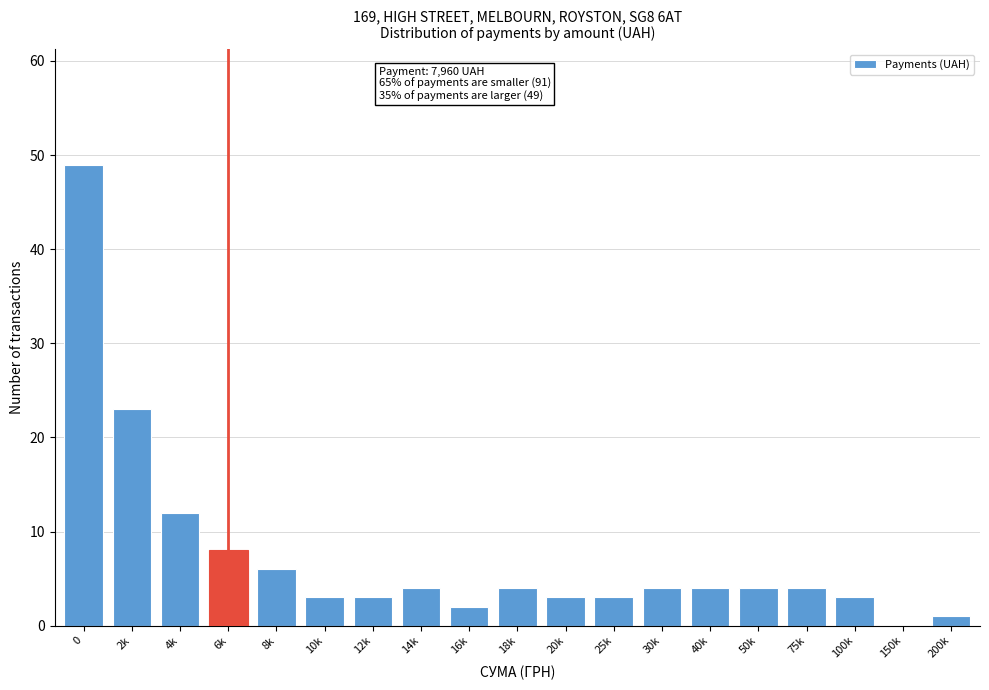

Reading left to right, list all the values displayed in this chart.

0=49	2k=23	4k=12	6k=8	8k=6	10k=3	12k=3	14k=4	16k=2	18k=4	20k=3	25k=3	30k=4	40k=4	50k=4	75k=4	100k=3	150k=0	200k=1